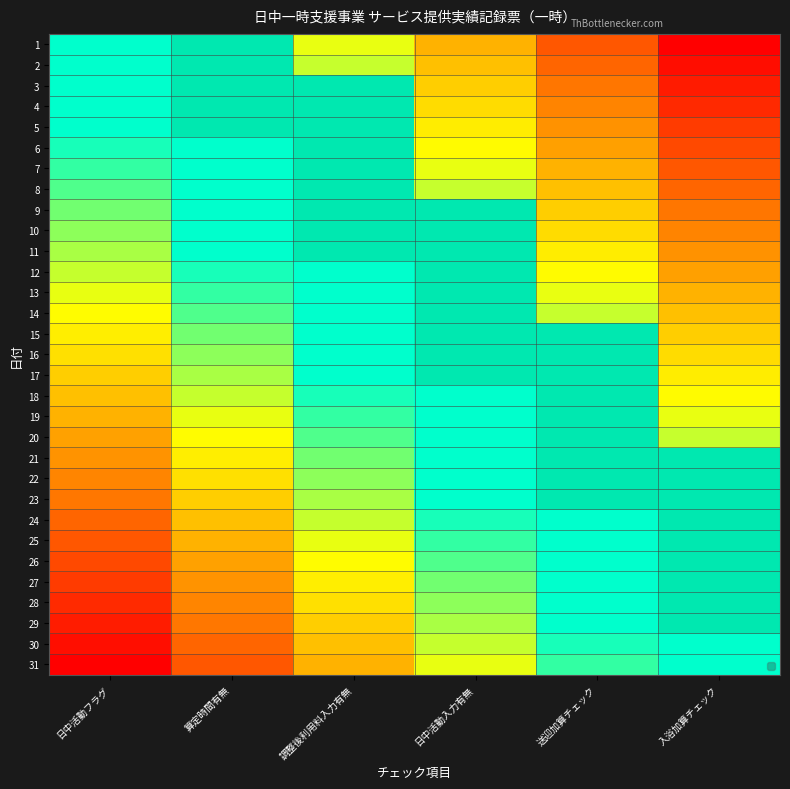

Rank the categories by 29 value from highest to lowest.

日中活動フラグ, 算定時間有無, 調整後利用料入力有無, 日中活動入力有無, 送迎加算チェック, 入浴加算チェック